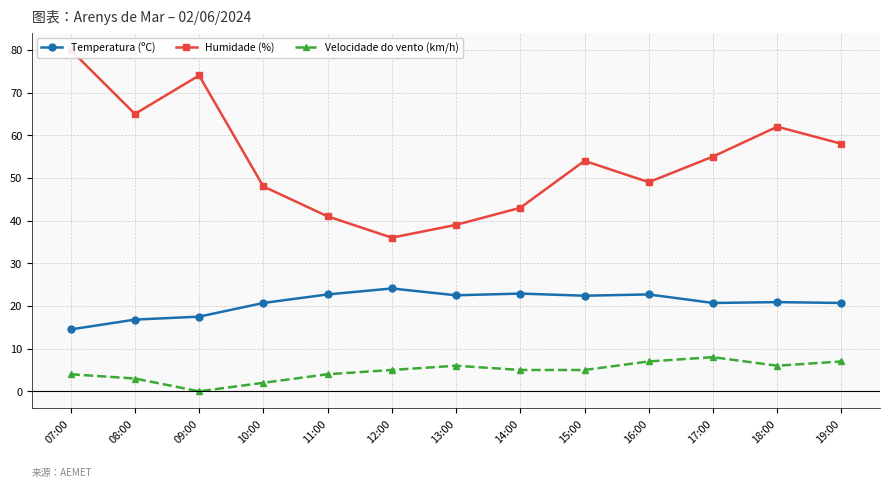

What is the difference between the maximum and minimum values in the Humidade (%) series?

44.0